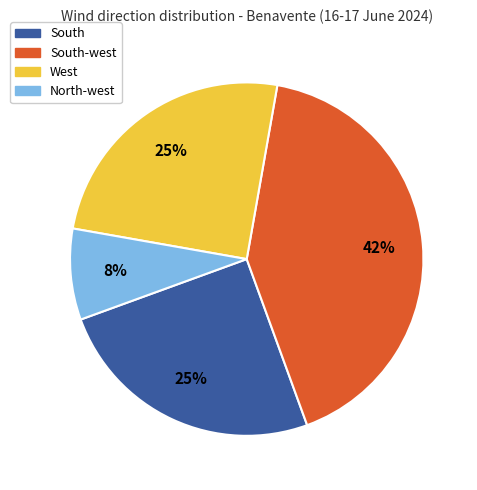

Is there a majority slice in this chart?

No